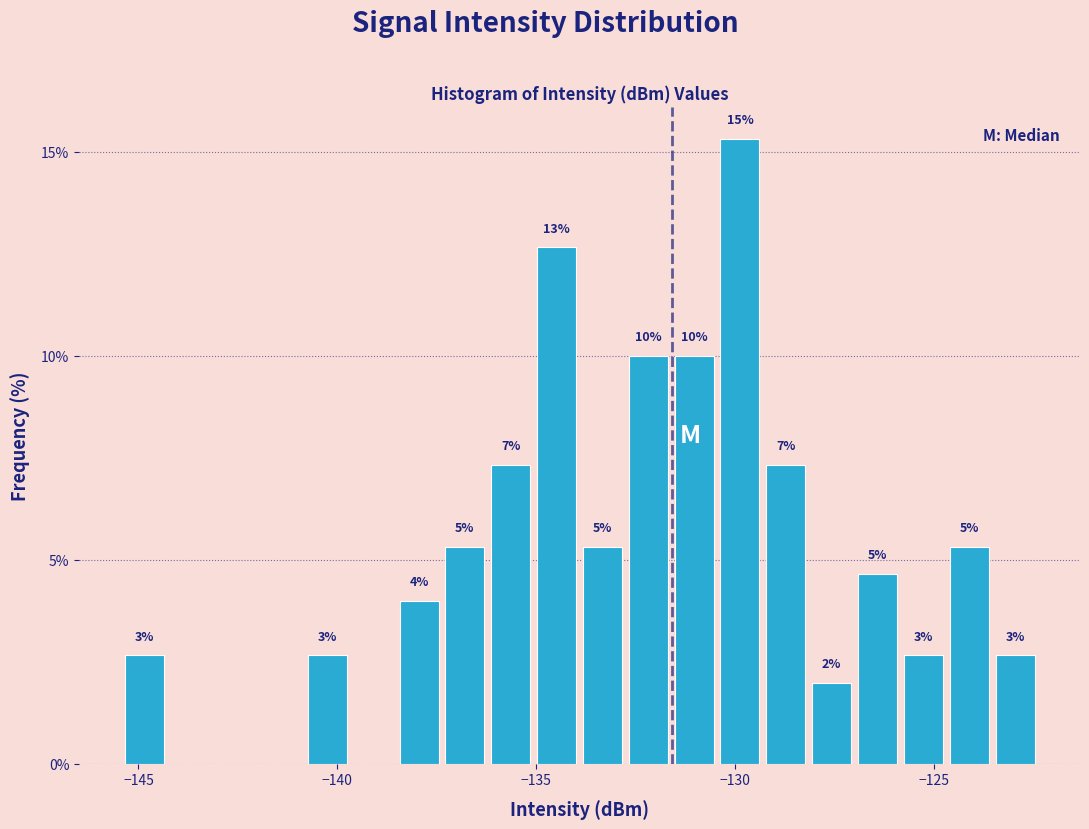

Read against the x-axis, roughly where is the centre of the tallest bar?

-130.0